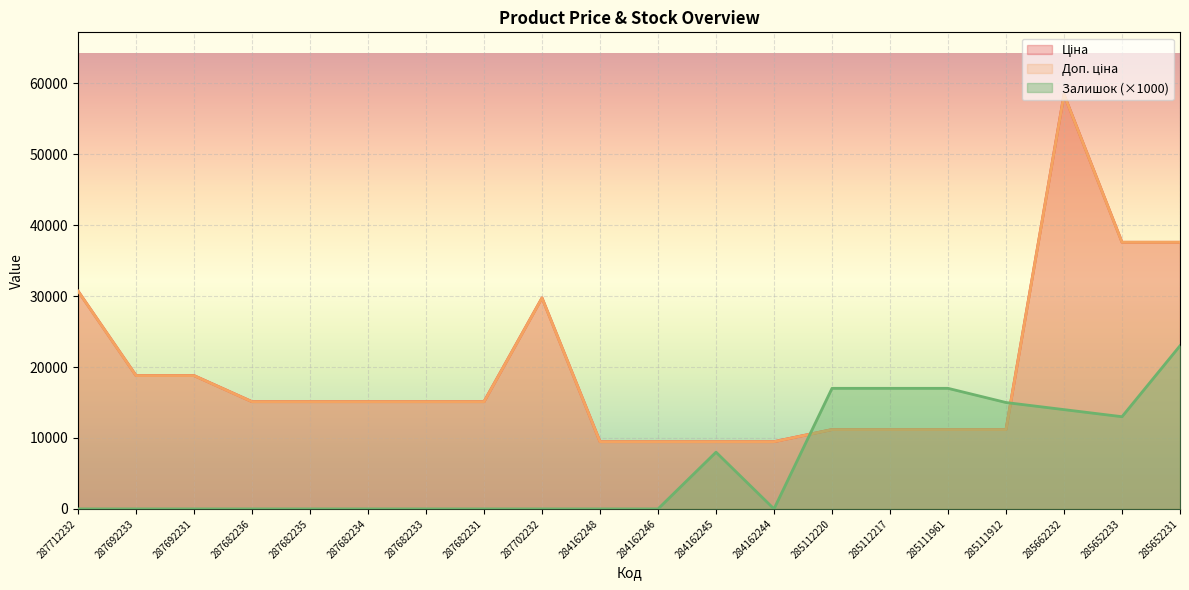

Where is the first local minimum for Залишок?

284162244